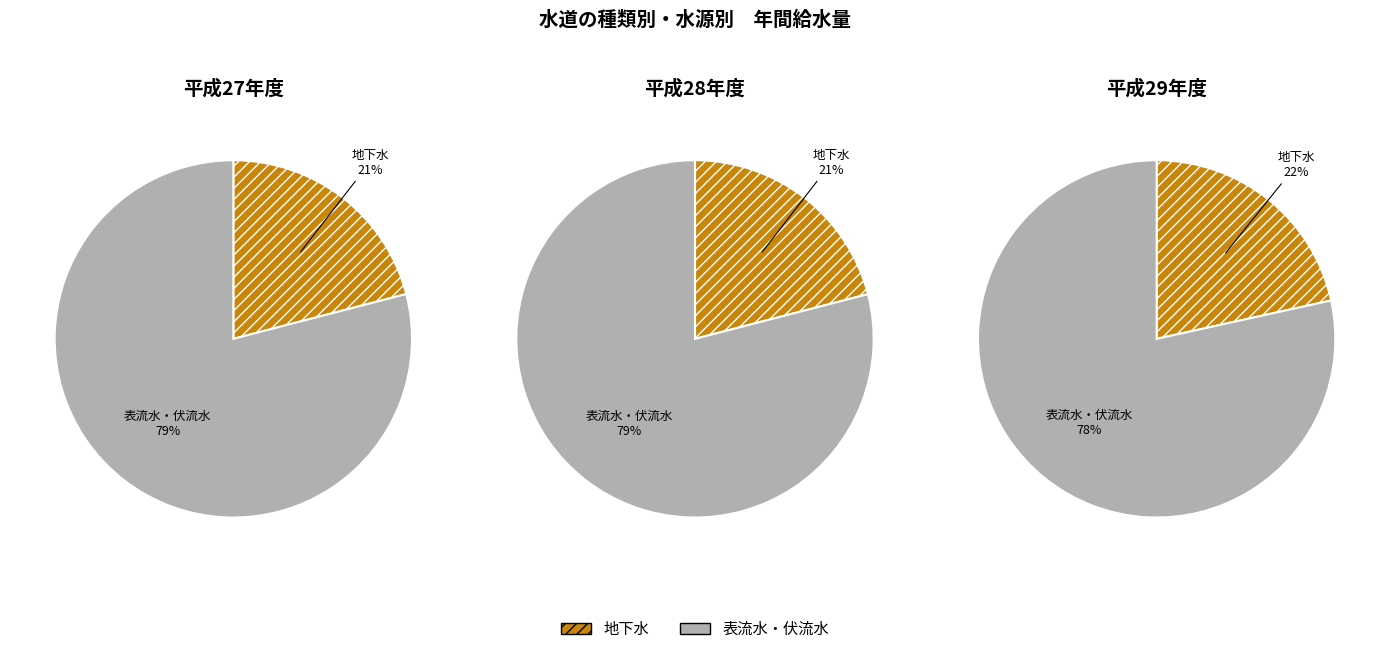

To the nearest percent, what percentage of the pie is 表流水・伏流水?

78%